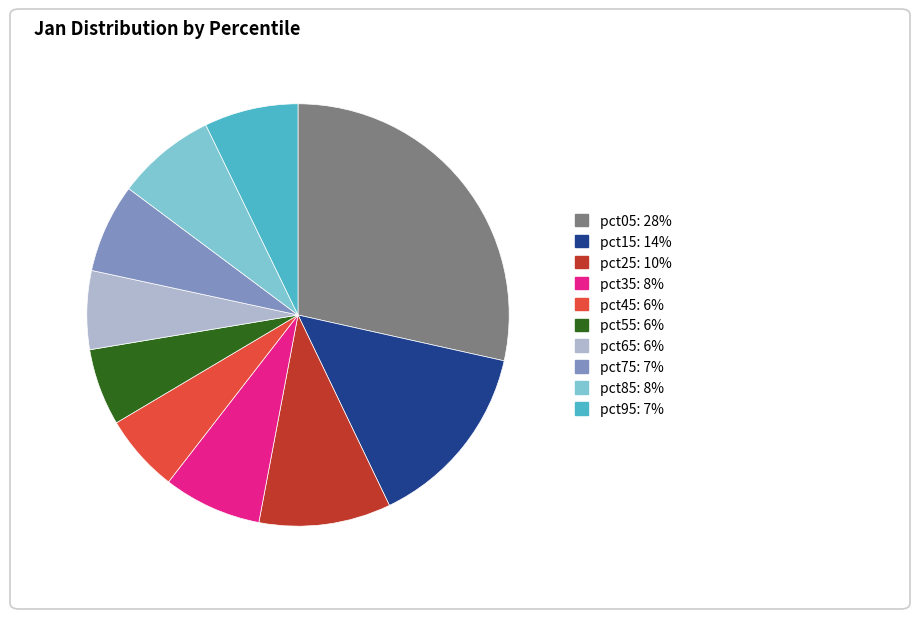

Approximately how many times larger is the value at pct85 compared to pct15?

0.5